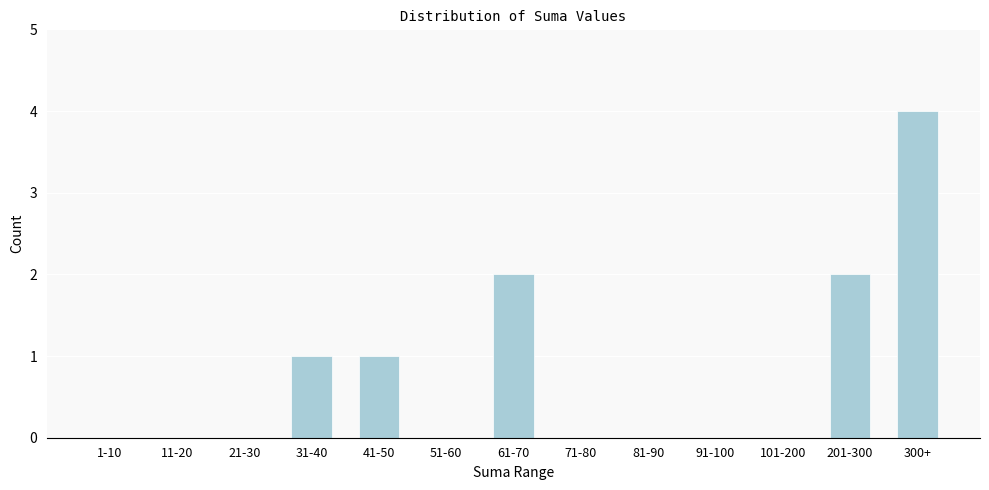

Reading left to right, extract all data points from this chart.

1-10=0	11-20=0	21-30=0	31-40=1	41-50=1	51-60=0	61-70=2	71-80=0	81-90=0	91-100=0	101-200=0	201-300=2	300+=4